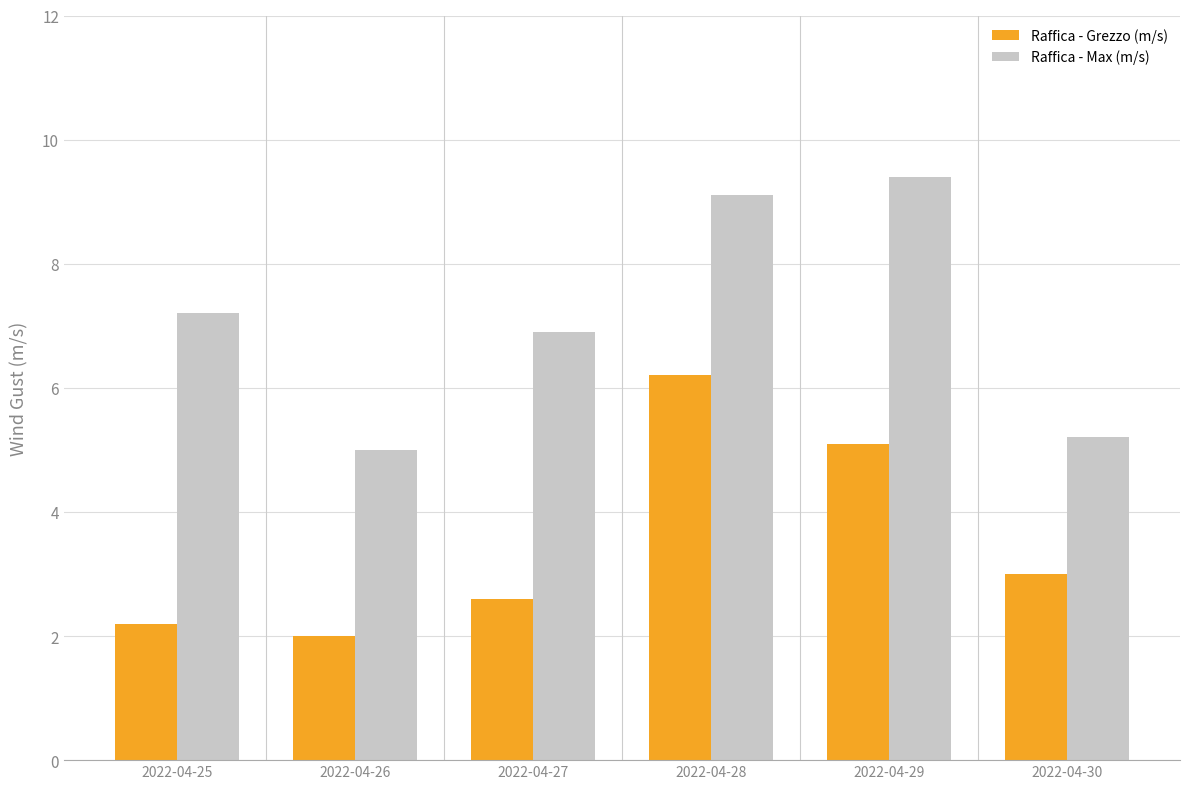

What is the value of the Raffica - Max (m/s) bar at the 5th from the left?

9.4